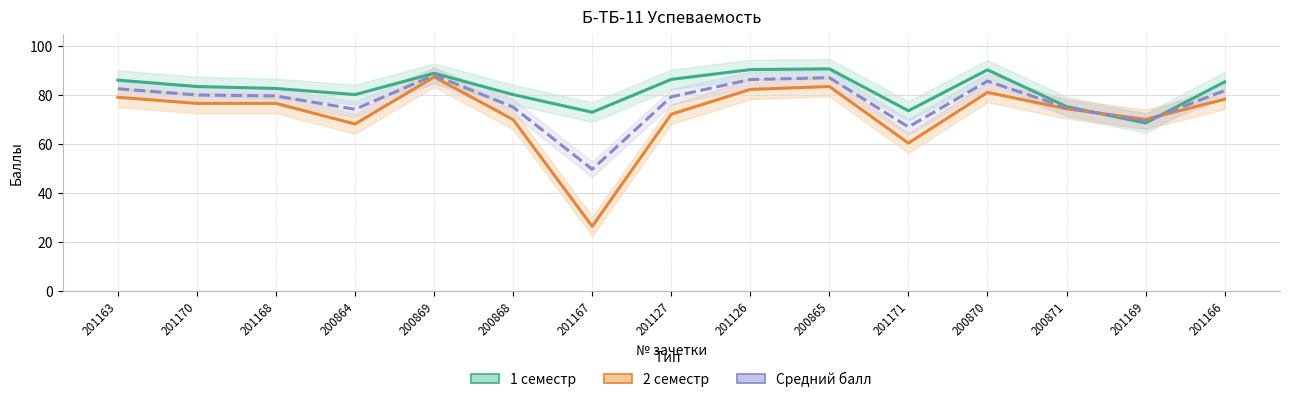

List the series in order of their overall mean, highest first.

1 семестр, Средний балл, 2 семестр